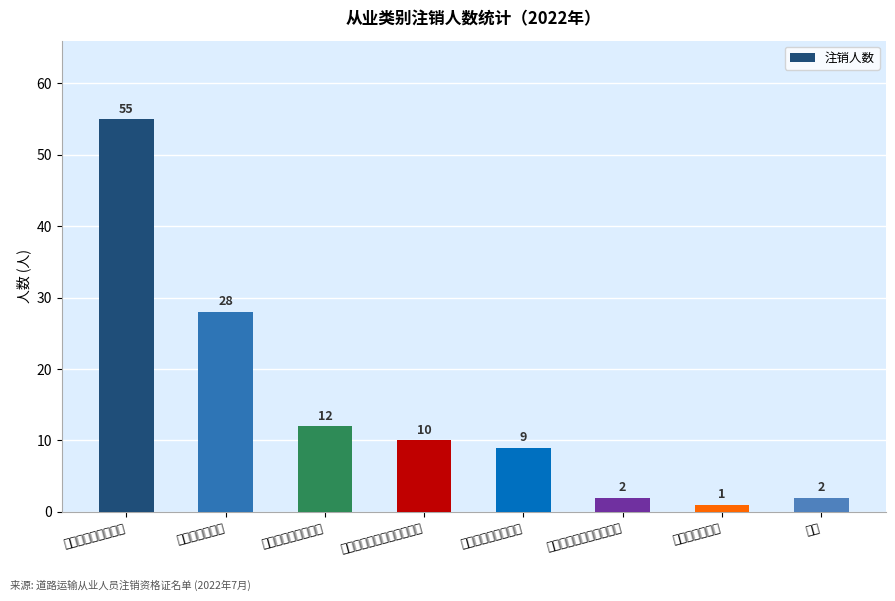

What is the minimum value shown in the chart?

1